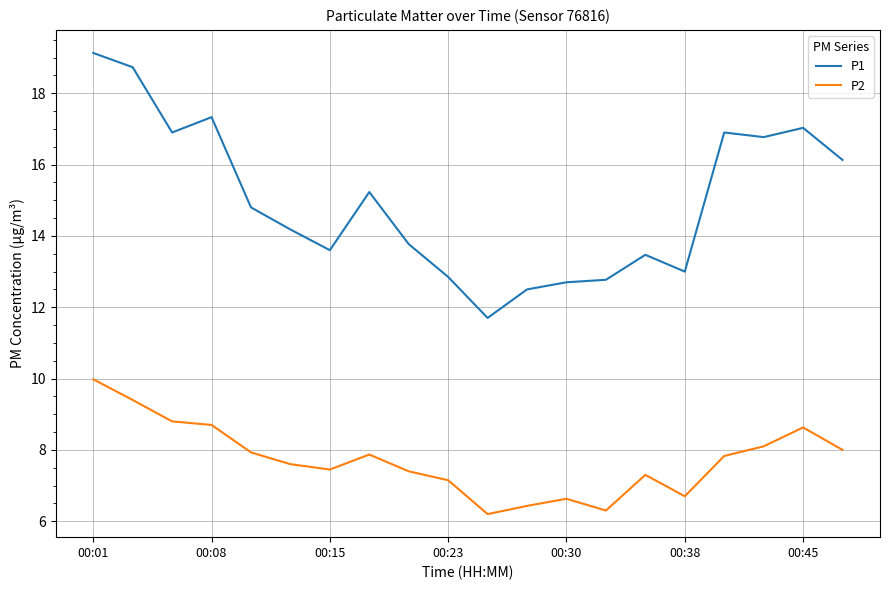

Which series has the largest range (max minus min)?

P1